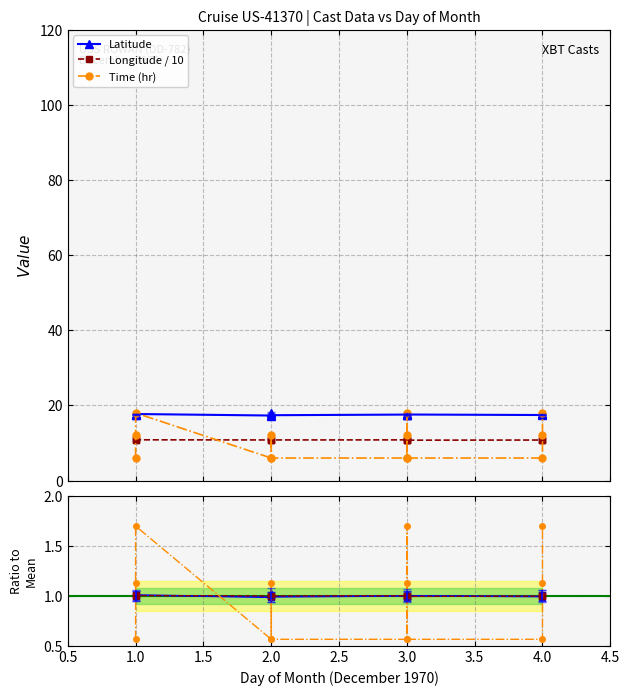

Reading left to right, extract all data points from this chart.

Latitude: 17.6	17.5	17.7	17.3	18.1	17.4	17.6	17.8	17.4	17.6	17.4	17.6	17.6
Longitude / 10: 10.9	10.9	10.8	10.8	10.8	10.8	10.8	10.8	10.8	10.8	10.8	10.9	10.8
Time (hr): 6.0	12.0	18.0	6.0	12.0	6.0	6.0	12.0	18.0	6.0	6.0	12.0	18.0
Lat ratio: 1.0	1.0	1.0	1.0	1.0	1.0	1.0	1.0	1.0	1.0	1.0	1.0	1.0
Lon ratio: 1.0	1.0	1.0	1.0	1.0	1.0	1.0	1.0	1.0	1.0	1.0	1.0	1.0
Time ratio: 0.6	1.1	1.7	0.6	1.1	0.6	0.6	1.1	1.7	0.6	0.6	1.1	1.7